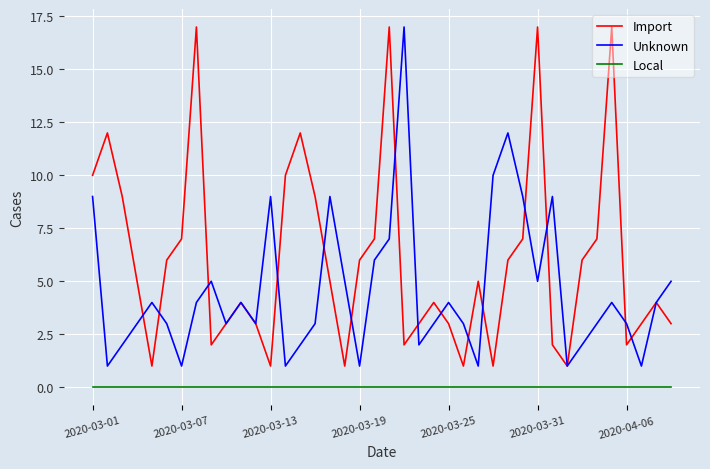

True or false: Unknown has more than 2 interior local peaks.

True